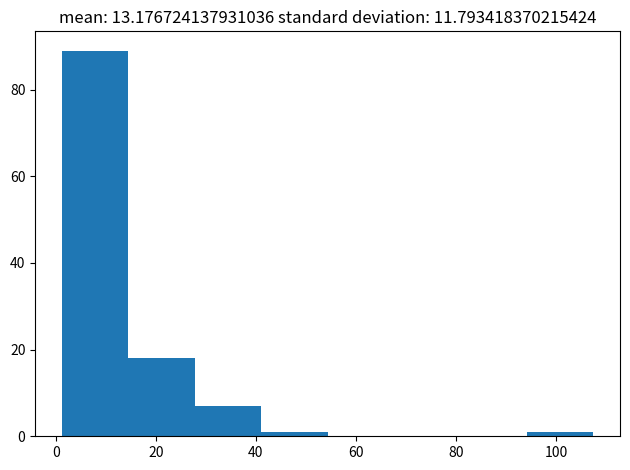

How tall is the bar that spans 2 to 14 on the x-axis? Neither the bar edges nor the heights are printed on the chart, so give them approximately, as read against the axes.

90